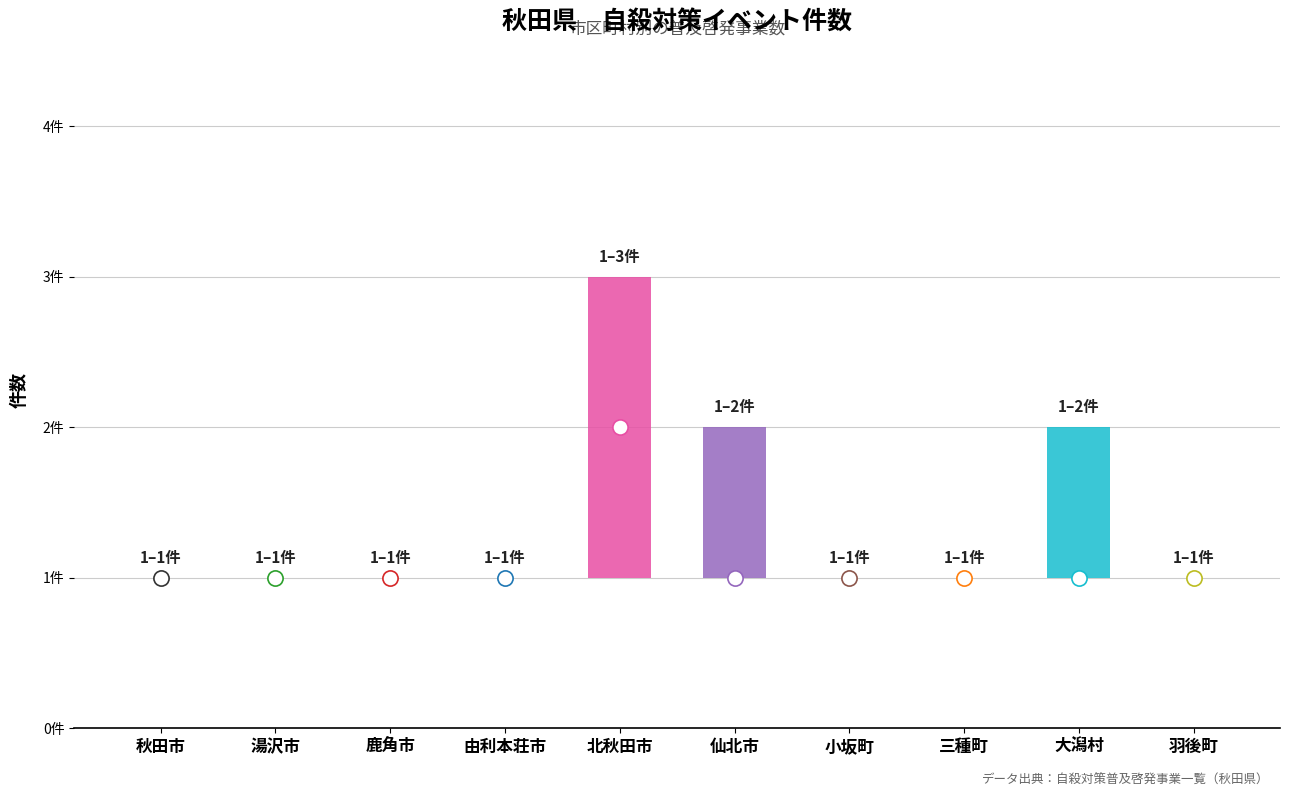

Which has a higher value, 羽後町 or 鹿角市?

羽後町